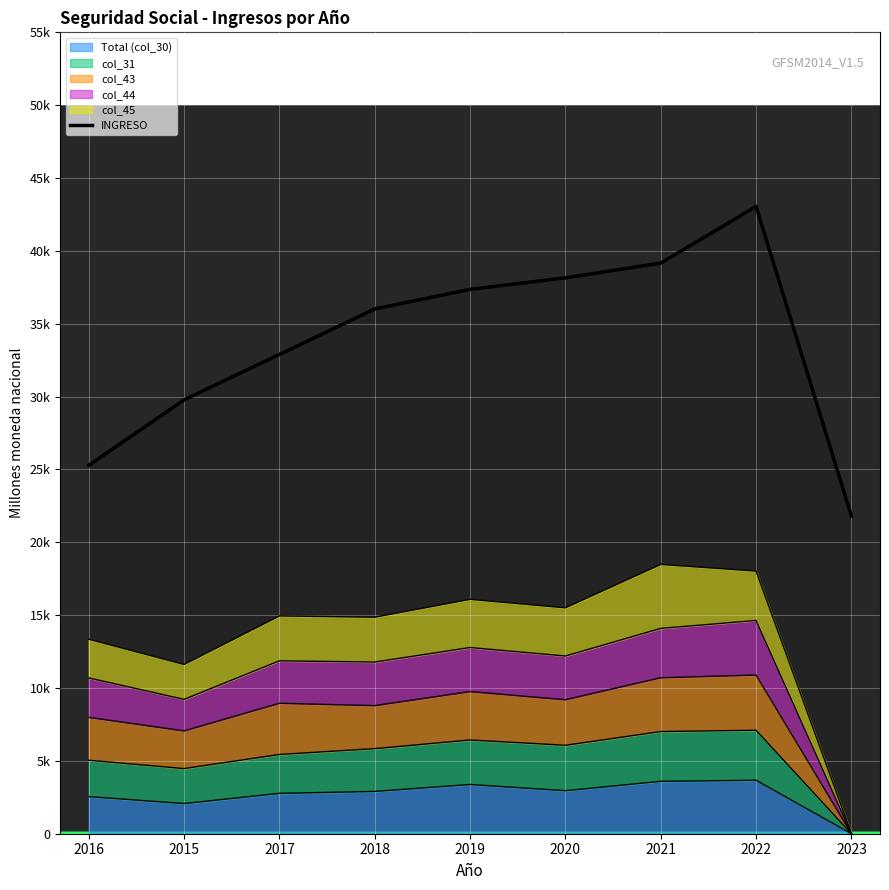

Rank the categories by value from lowest to highest.

2023, 2016, 2015, 2017, 2018, 2019, 2020, 2021, 2022